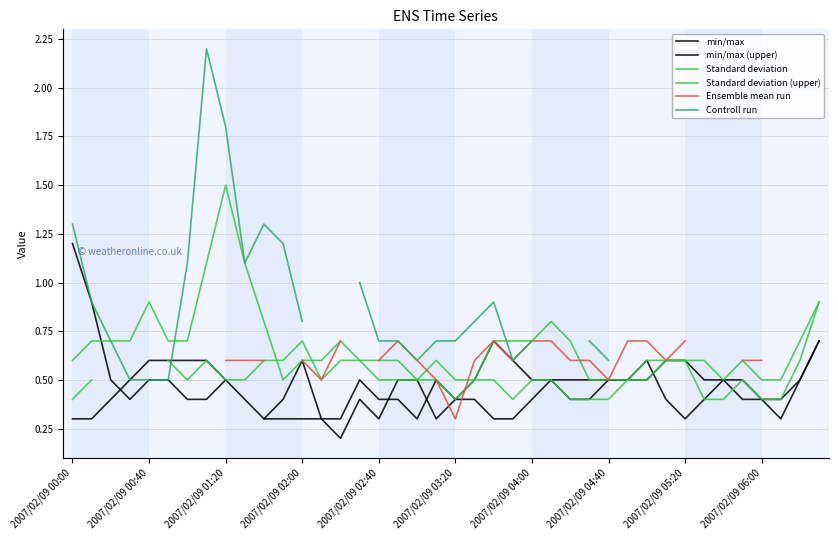

True or false: Standard deviation has a value of 0.7 at 29.

False